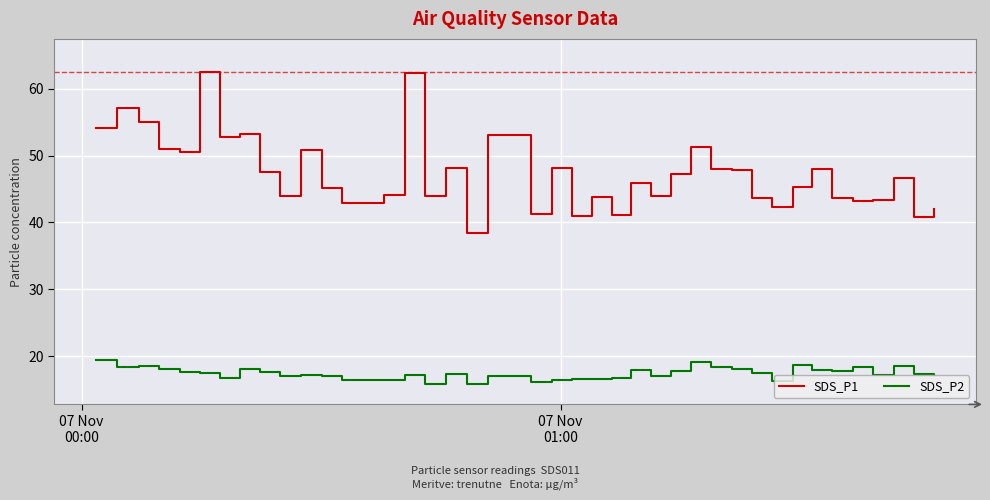

Which series has the widest spread of values?

SDS_P1